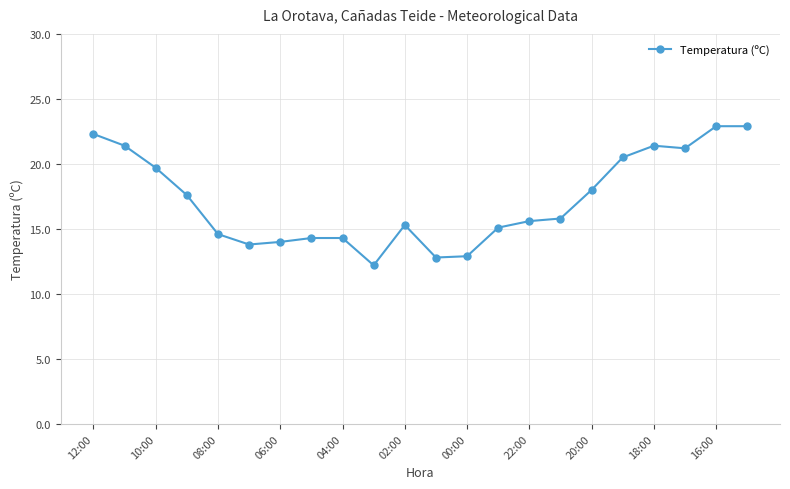

True or false: the data has more than 1 interior local peaks.

True